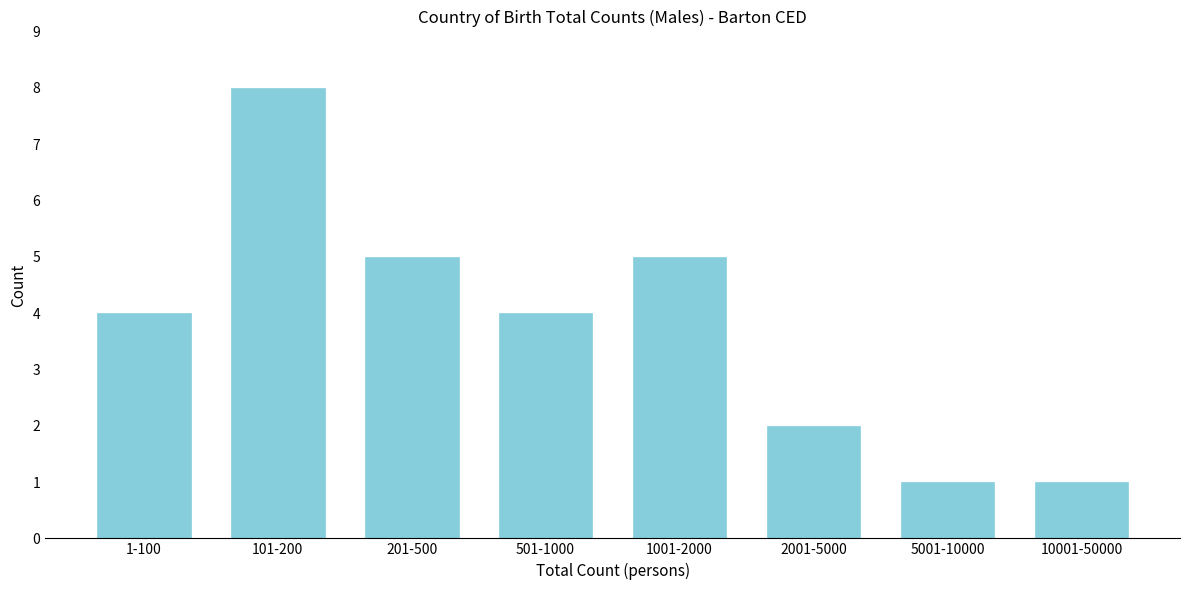

Reading left to right, list all the values displayed in this chart.

1-100=4	101-200=8	201-500=5	501-1000=4	1001-2000=5	2001-5000=2	5001-10000=1	10001-50000=1